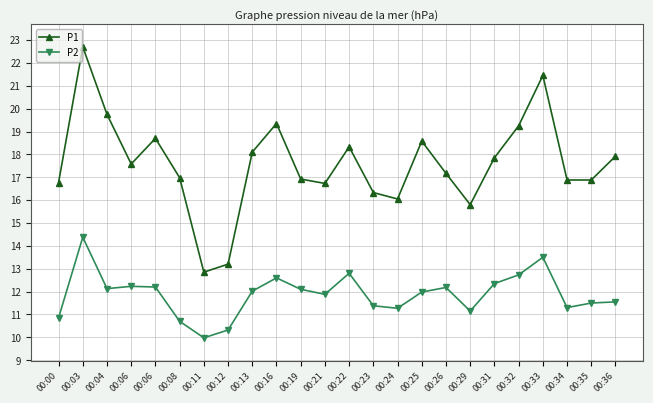

Is this an area chart (filled region under the line)?

No